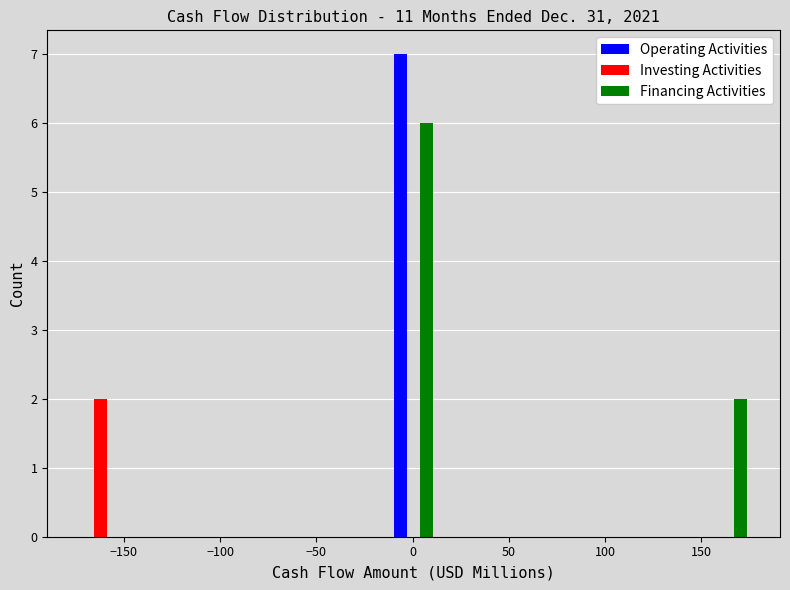

What is the height of the Investing Activities bar covering -175 to -150 on the x-axis? Neither the bar edges nor the heights are printed on the chart, so give them approximately, as read against the axes.

2